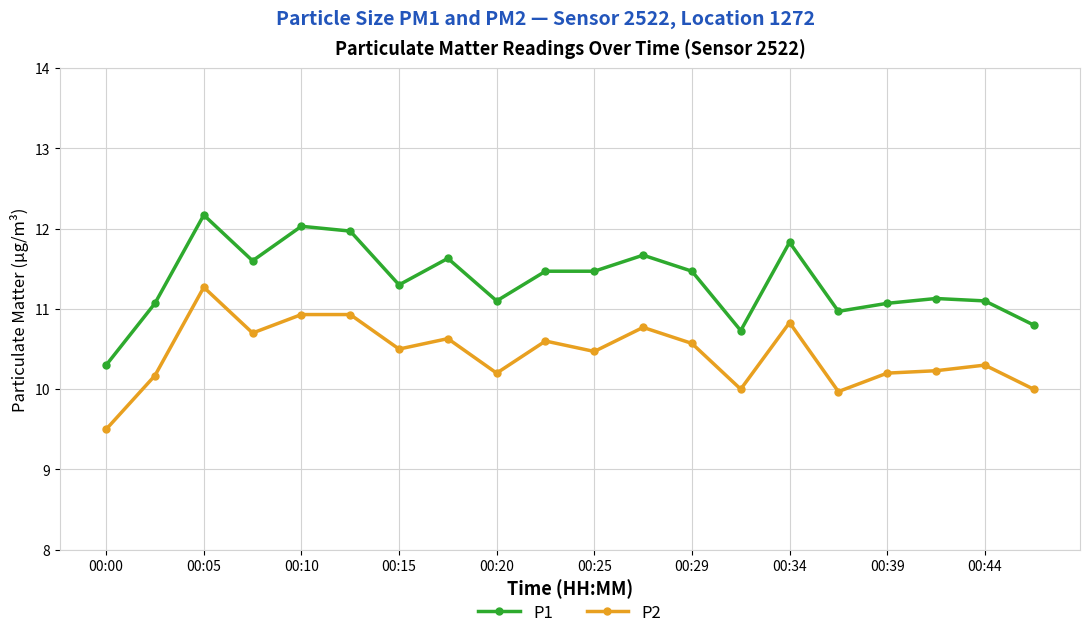

What is the value of the P2 point at the 2nd from the left?

10.2